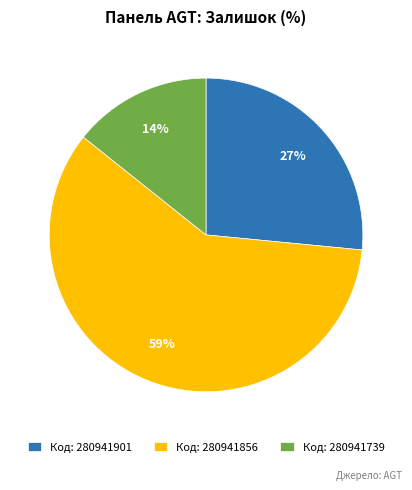

To the nearest percent, what is the average slice percentage?

33%